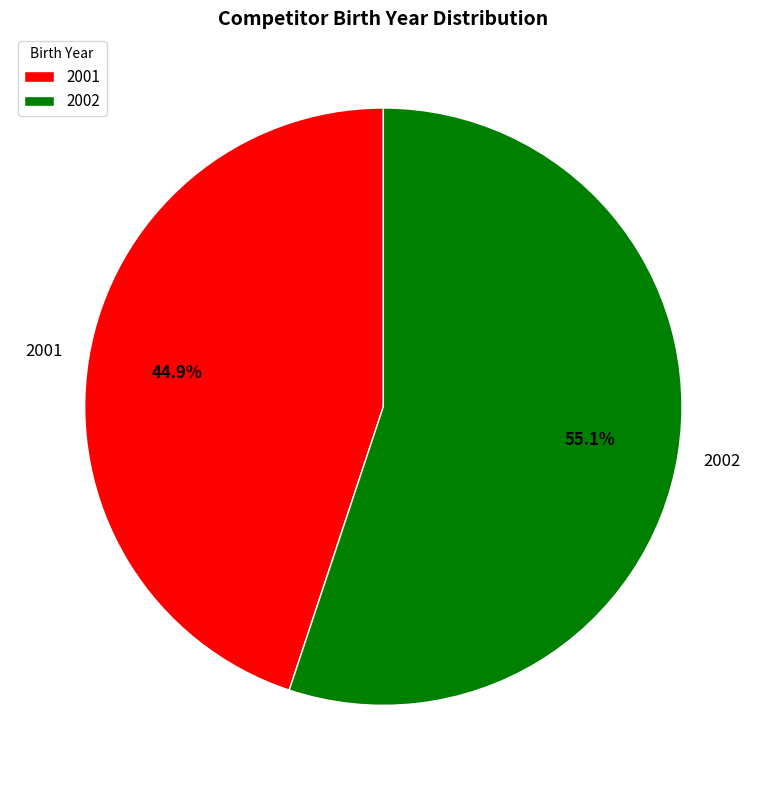

The 2002 slice represents 42% of the pie. True or false?

False